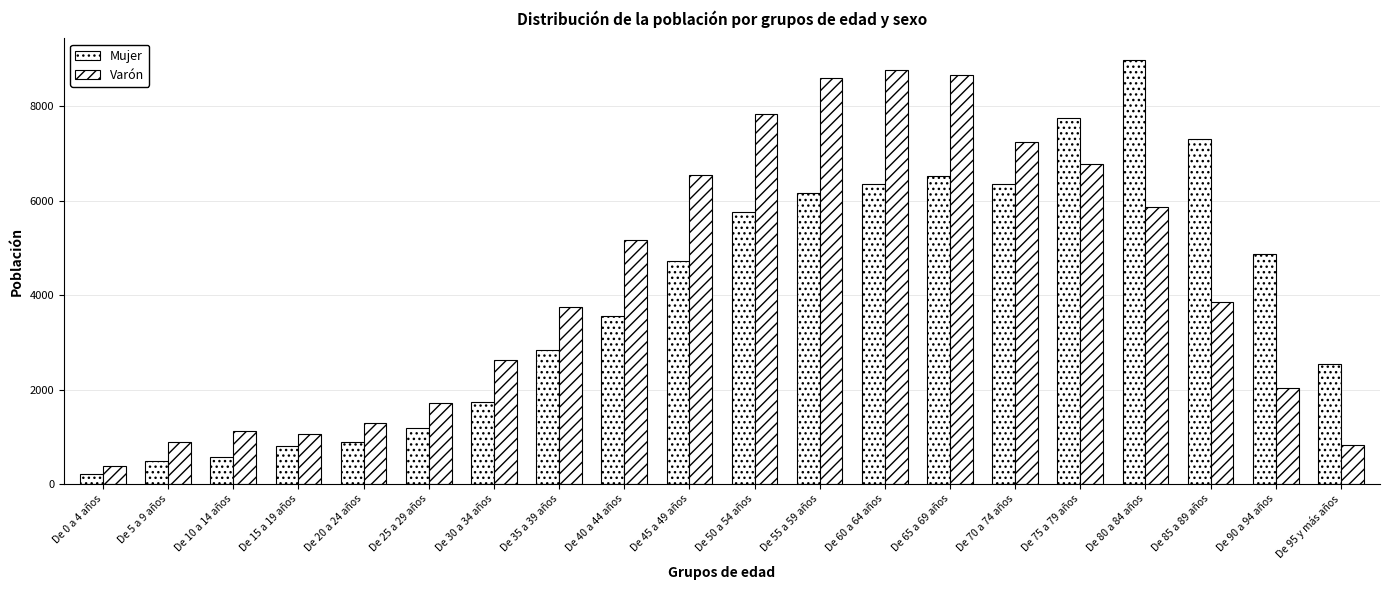

Rank the series by their average value, from highest to lowest.

Varón, Mujer